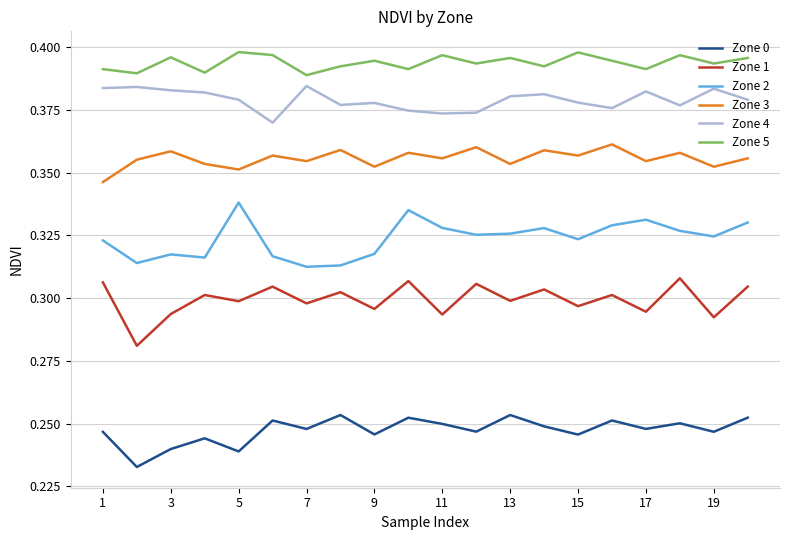

True or false: Zone 1 and Zone 0 intersect in this chart.

False